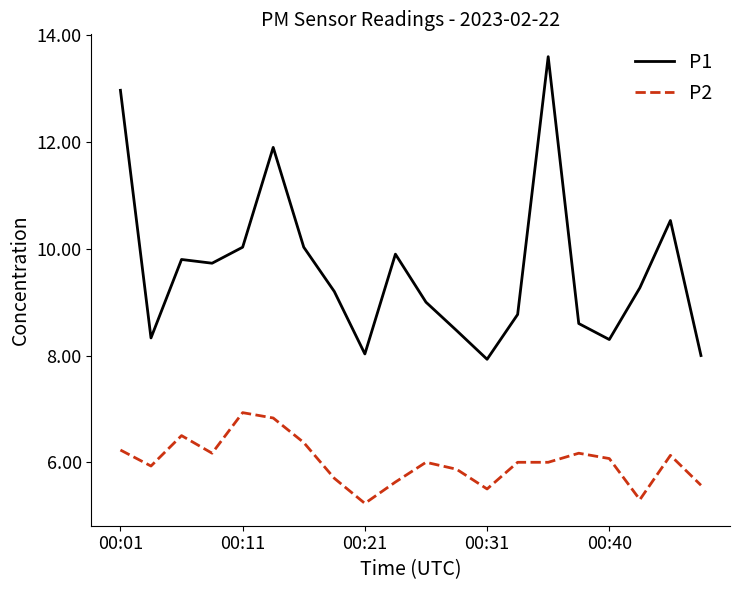

True or false: P2 and P1 cross at least once.

False